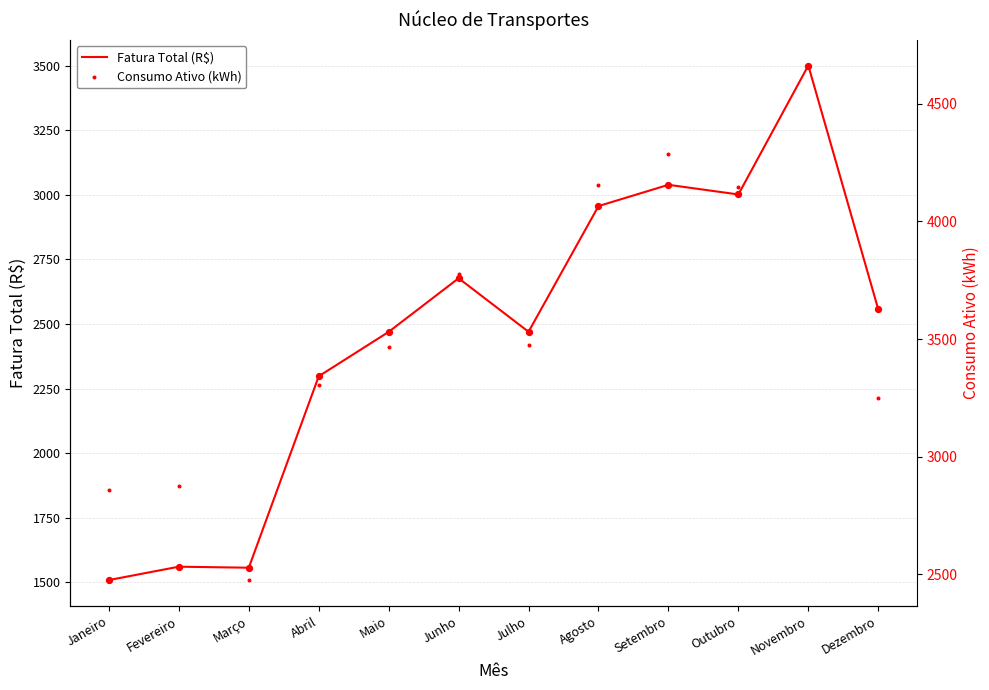

Which series has the largest total across all categories?

Consumo Ativo (kWh)